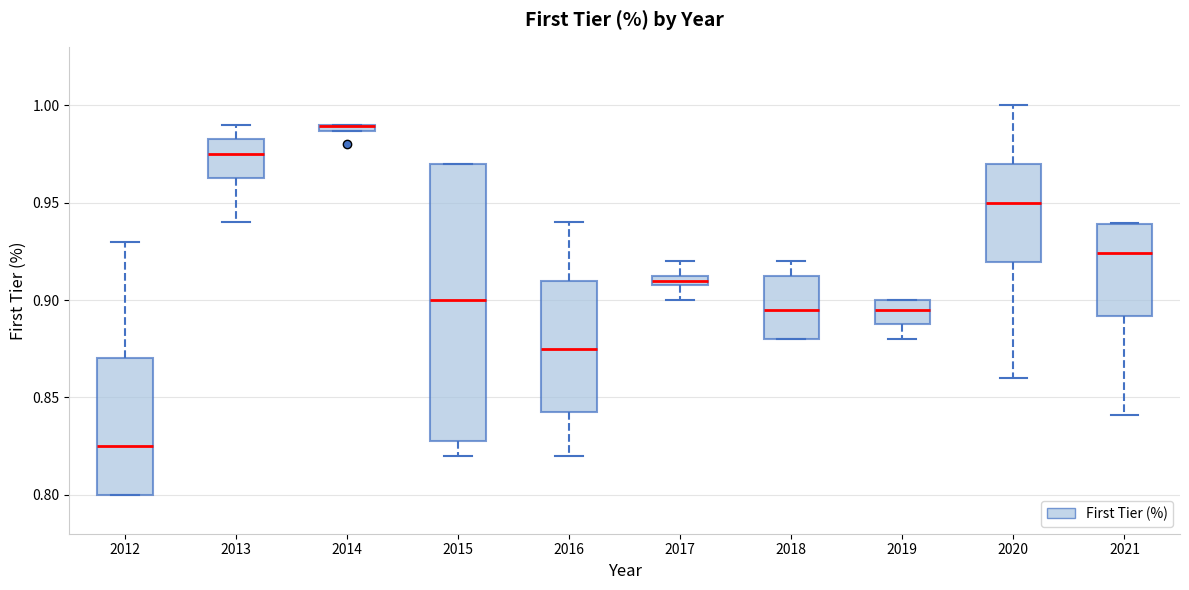

Where is the lower edge of the box at x = 2013 on the y-axis? The values are not printed on the chart, so give them approximately, as read against the axis.

0.965